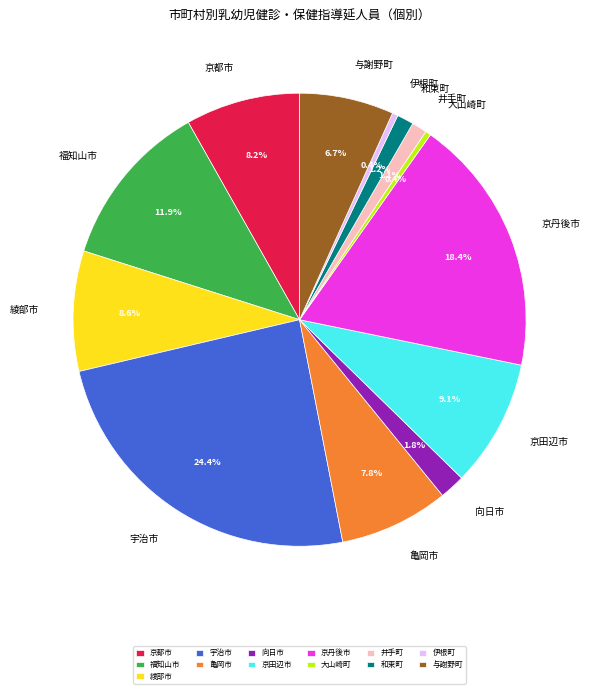

How many segments does this pie chart have?

13